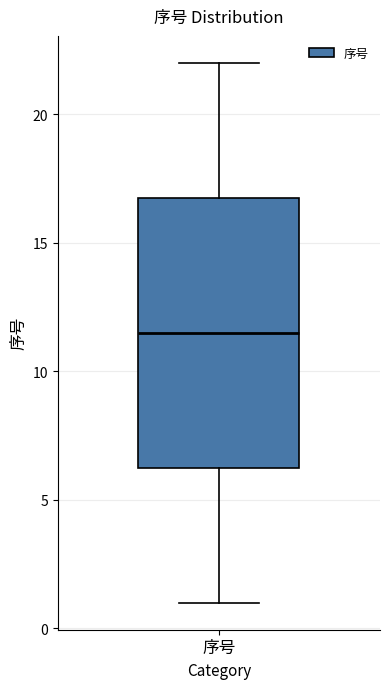

Transcribe this box plot: give where the median line is, the range the box spans, and where the two whiskers end, as read against the y-axis. The values are not printed on the chart, so give them approximately, as read against the axis.

median 11.5, box 6.5 to 17.0, whiskers 1.0 to 22.0